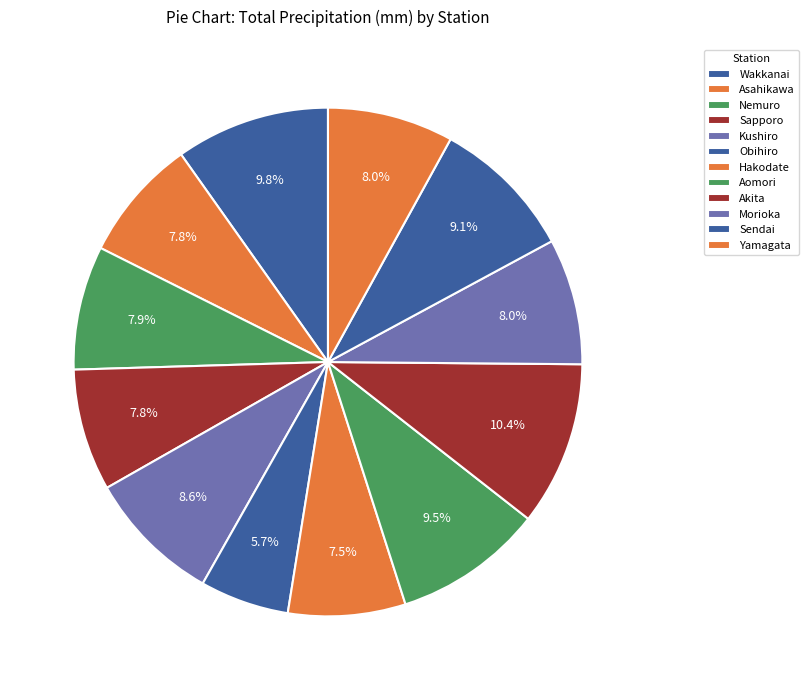

What is the change in value from Nemuro to Morioka?

+19.9